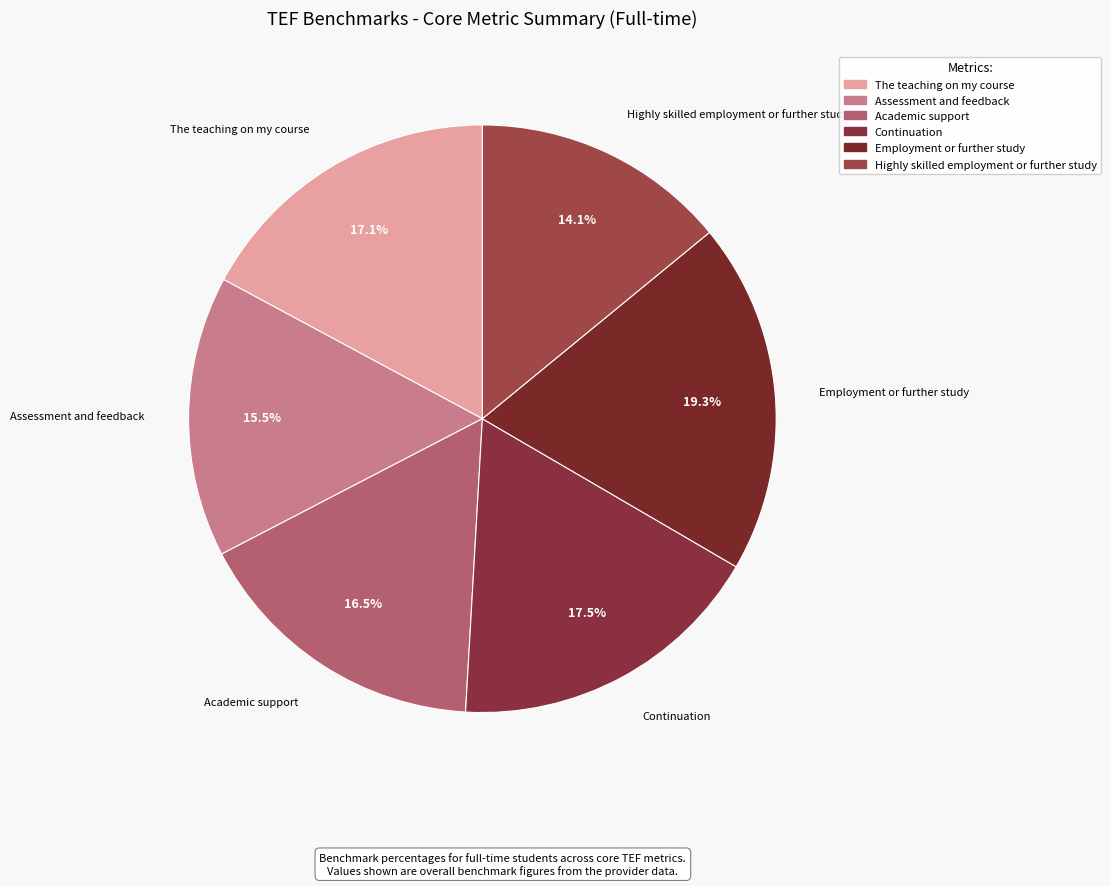

Which category has the smallest portion of the pie?

Highly skilled employment or further study